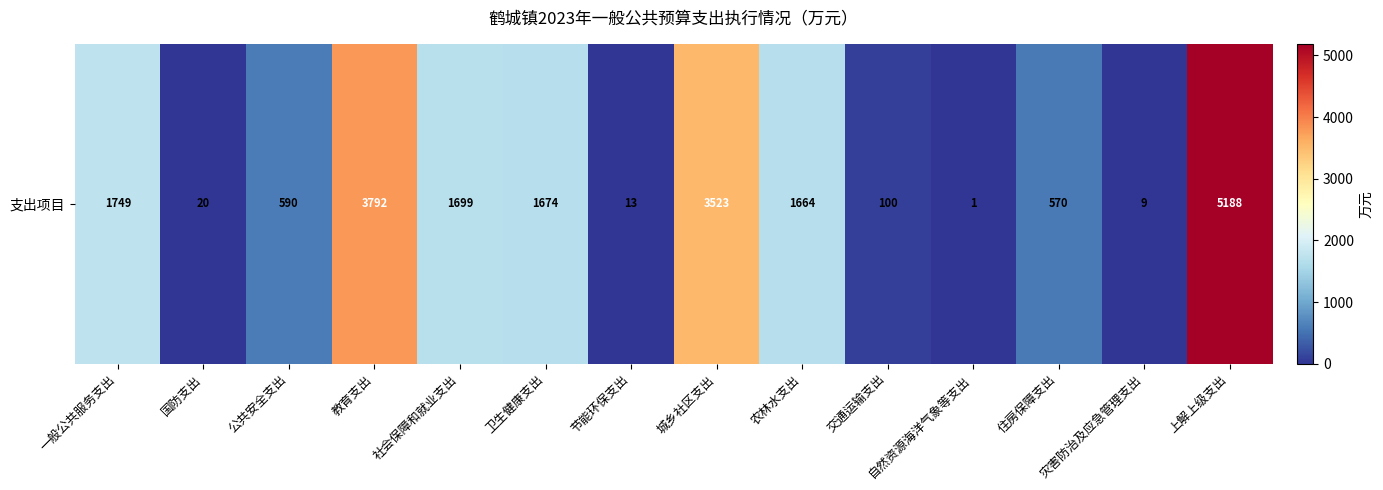

What value does the data have at 一般公共服务支出, to the nearest 10?

1750